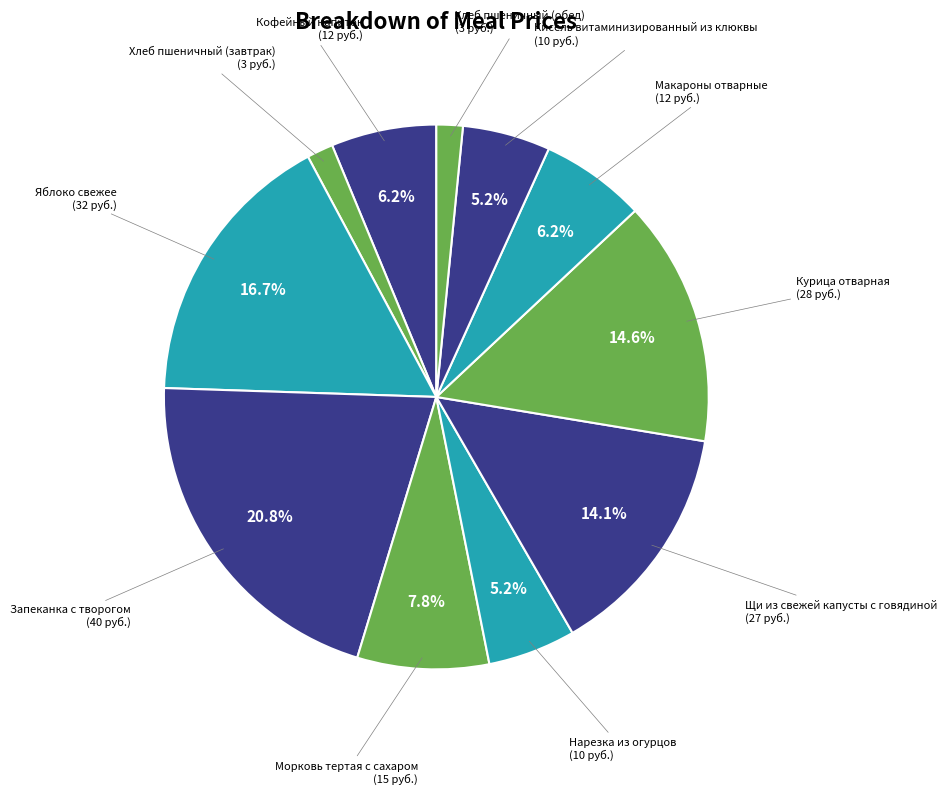

What is the largest slice in the pie chart?

Запеканка с творогом